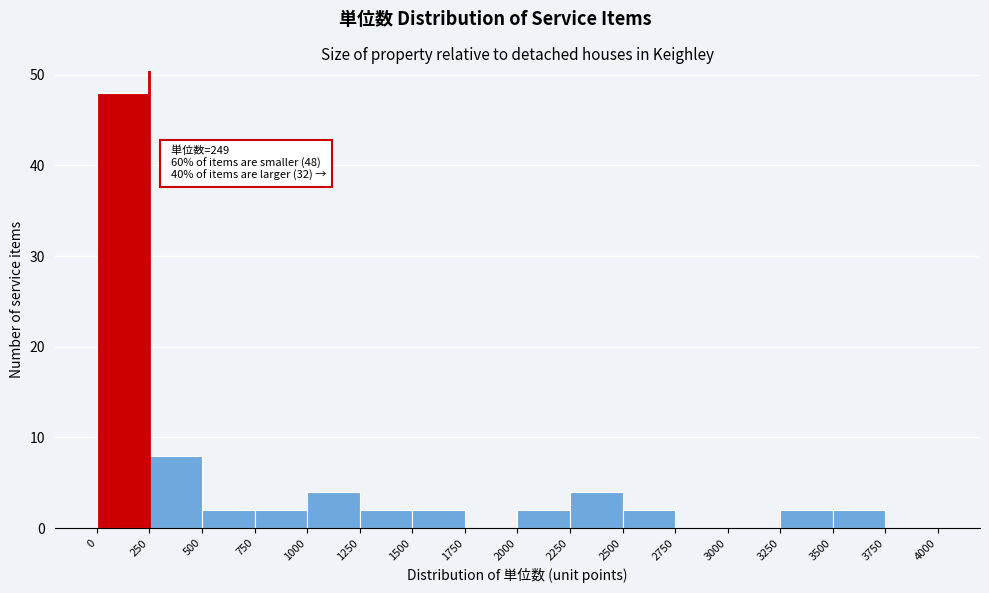

Over which range of the x-axis is the bar tallest?

0 to 250